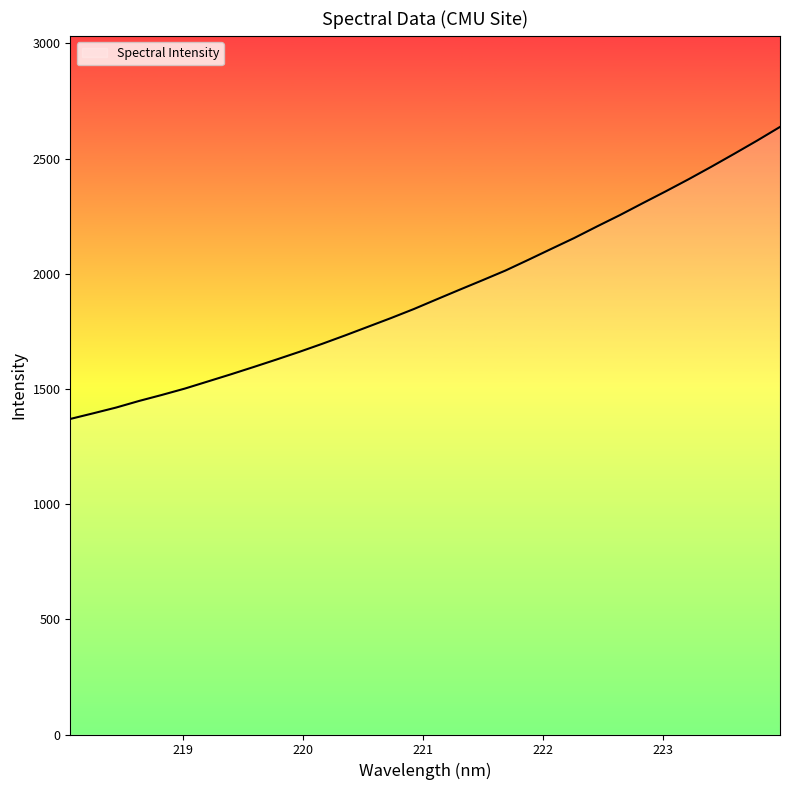

What is the difference between the maximum and minimum values?

1267.7